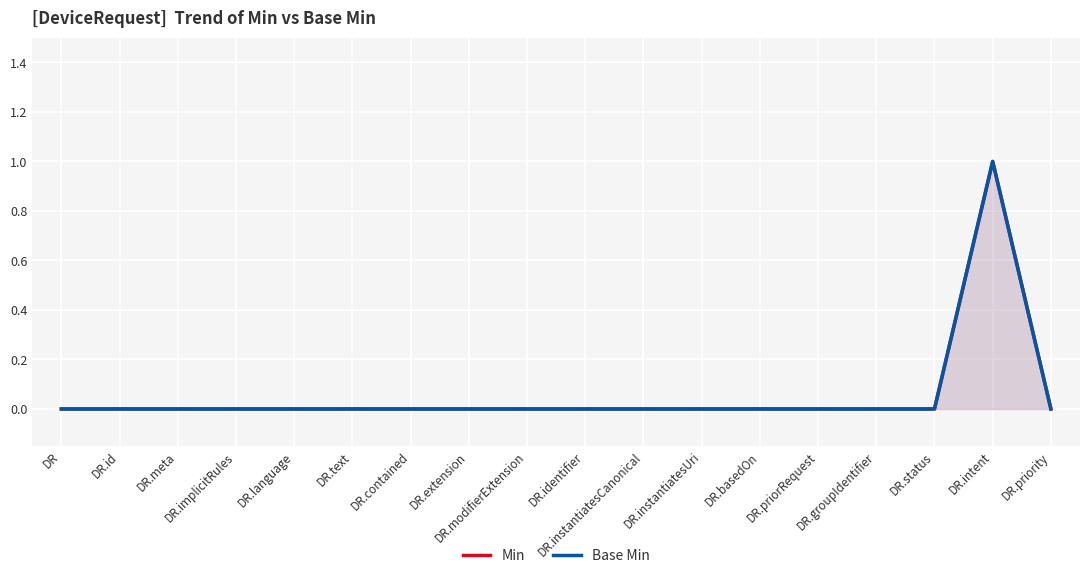

How many lines are shown in the chart?

2